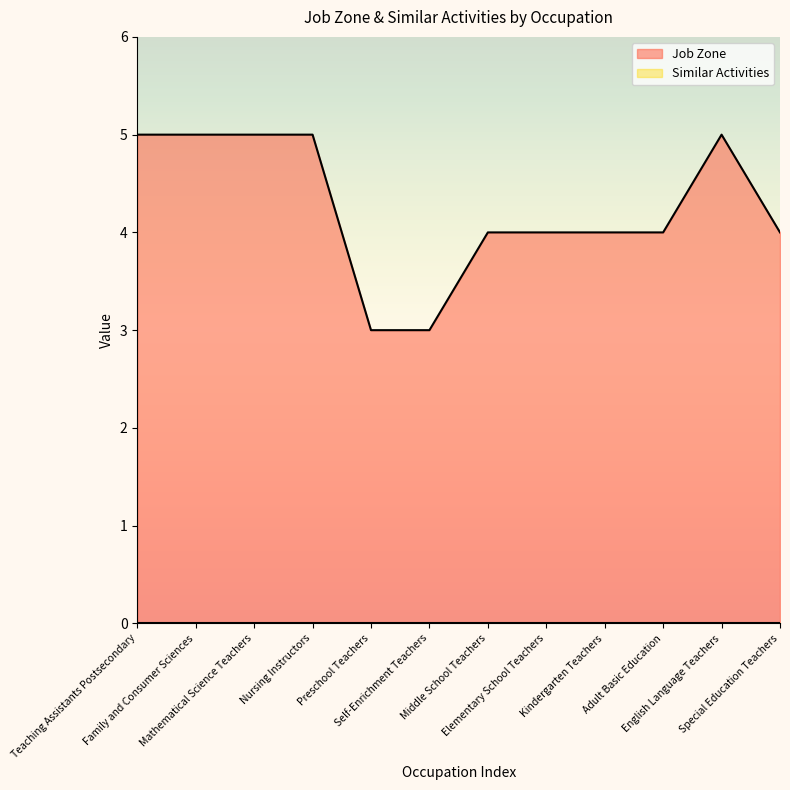

What is the value of the 9th point from the left?

4